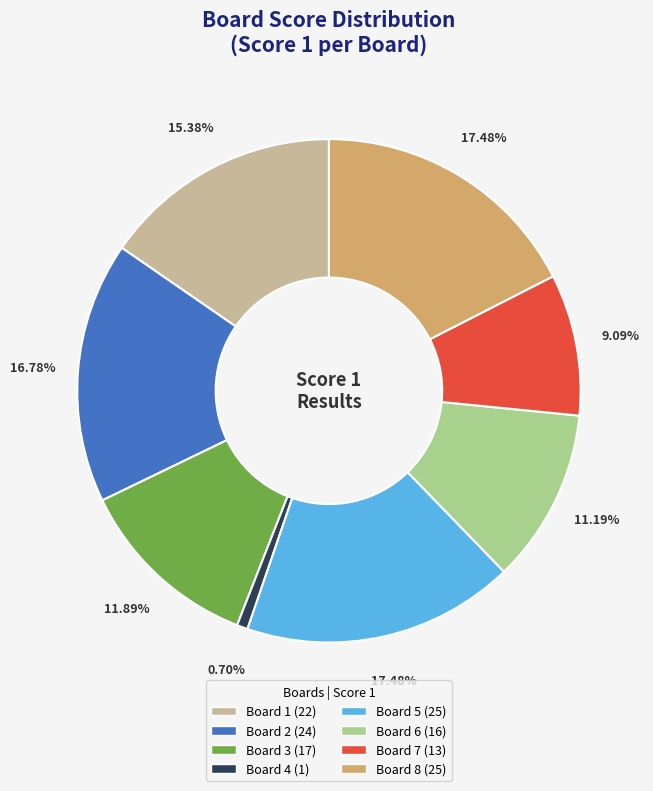

How many slices are in this pie chart?

8